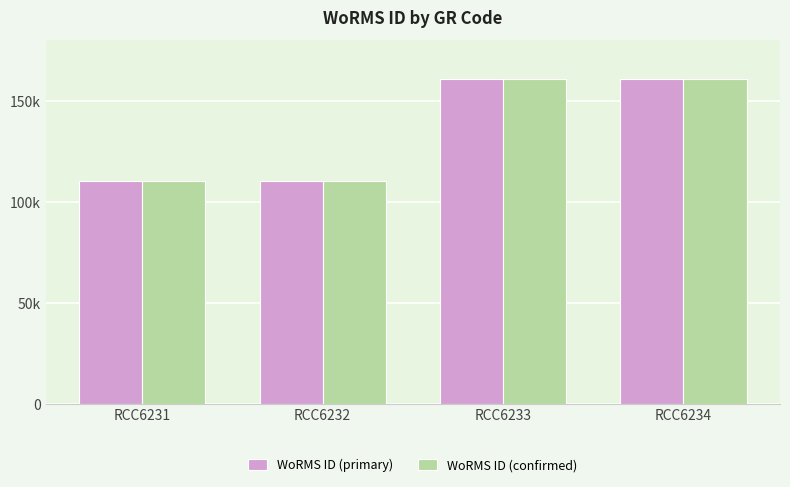

Does the chart contain any negative values?

No